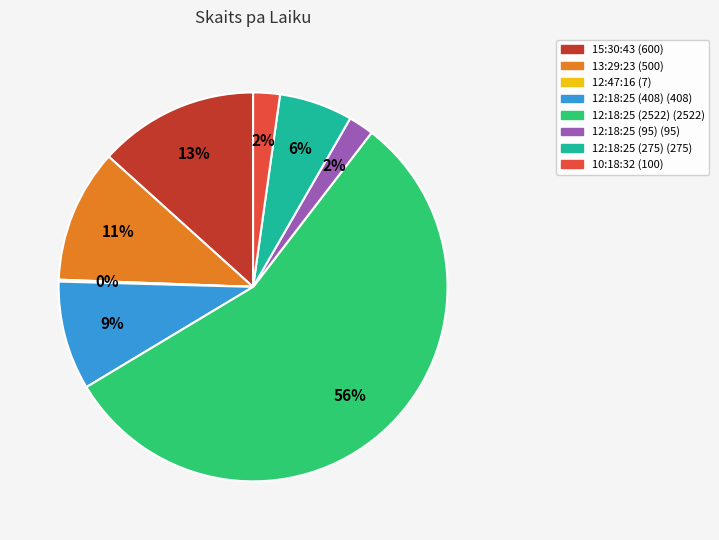

Is the sum of 12:18:25 (275) and 15:30:43 greater than half?

No